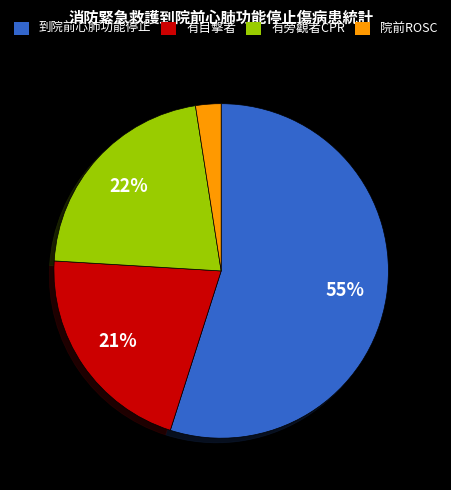

The 有旁觀者CPR slice represents 15% of the pie. True or false?

False